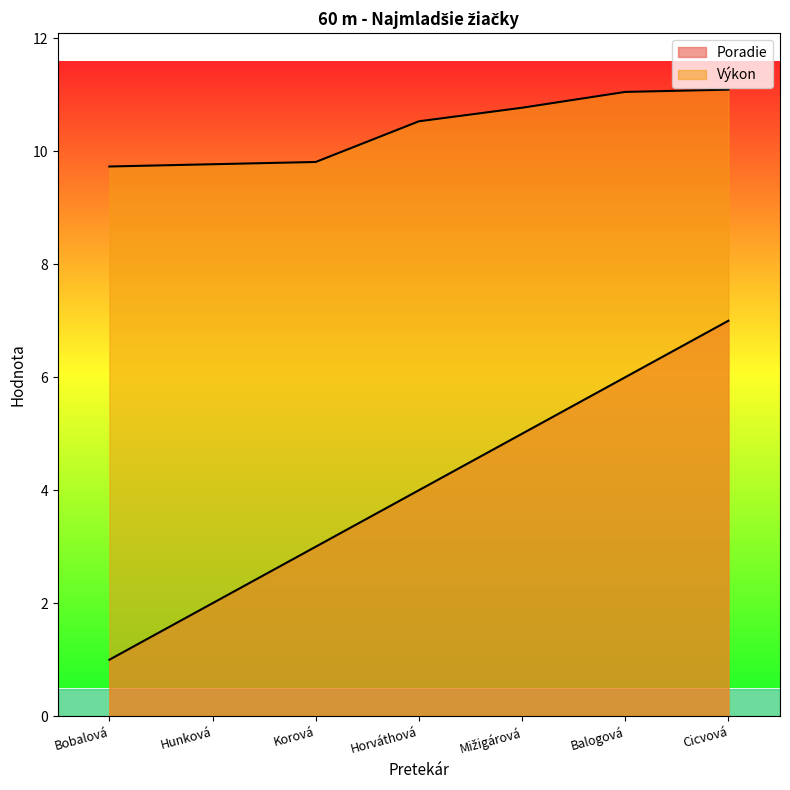

Does the chart display data point markers on the line(s)?

No